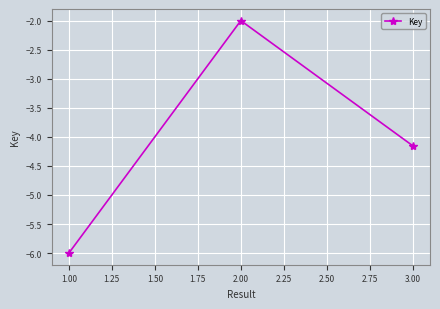

How many values are below -4?

2